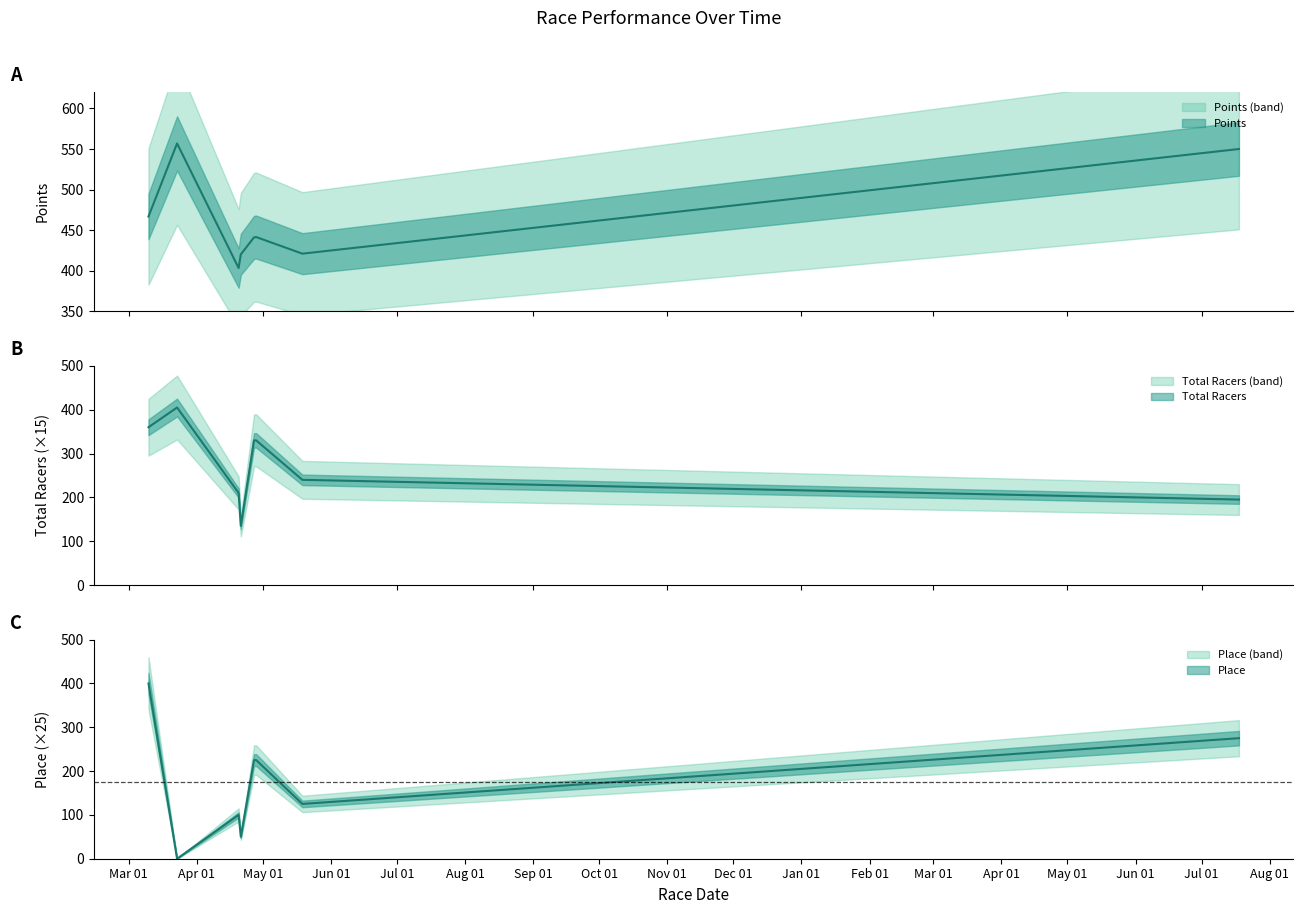

Between 2019-05-19 and 2019-03-10, which is larger?

2019-03-10